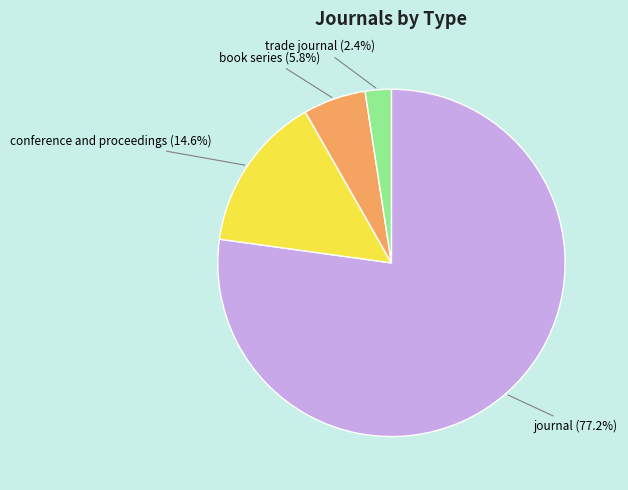

Which category has the biggest portion of the pie?

journal